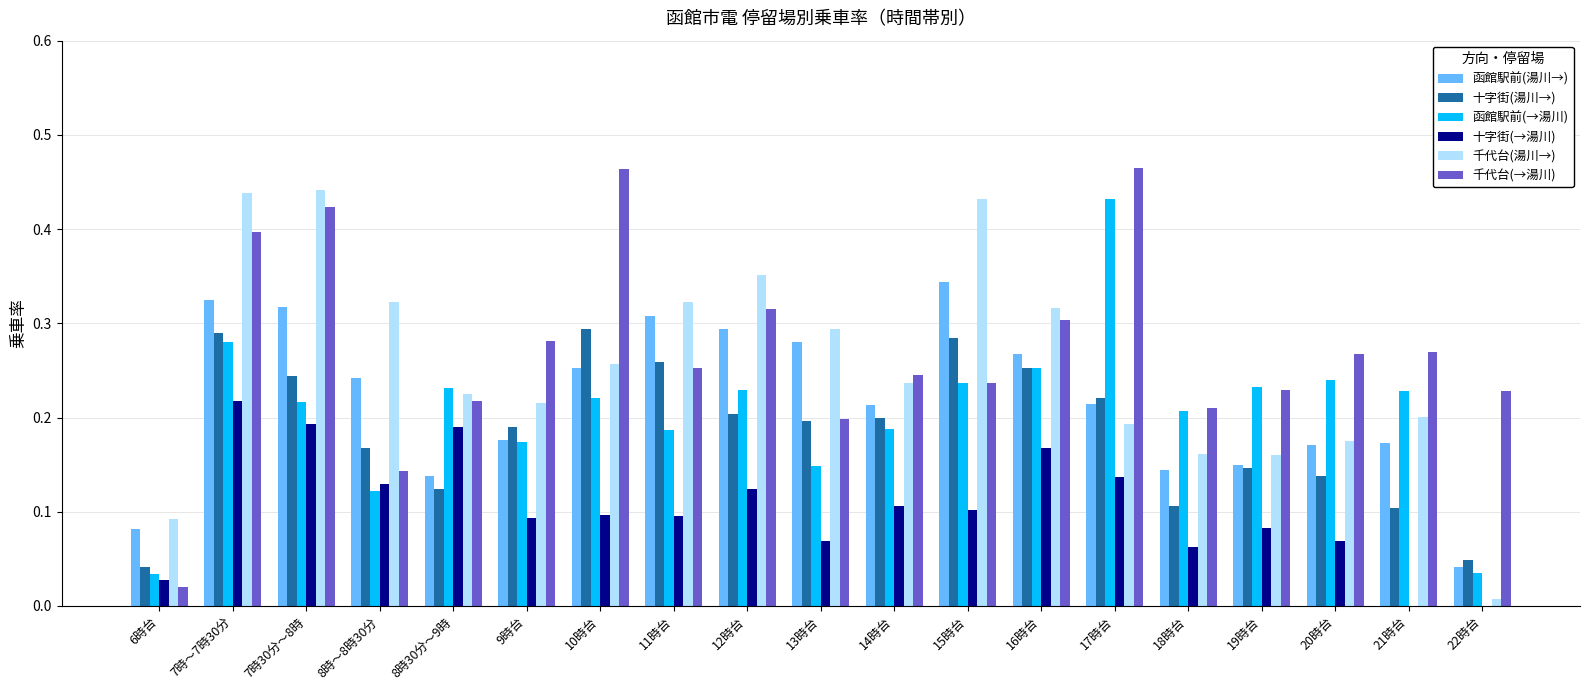

Is the value of 千代台(湯川→) at 8時～8時30分 greater than the value of 十字街(→湯川) at 16時台?

Yes